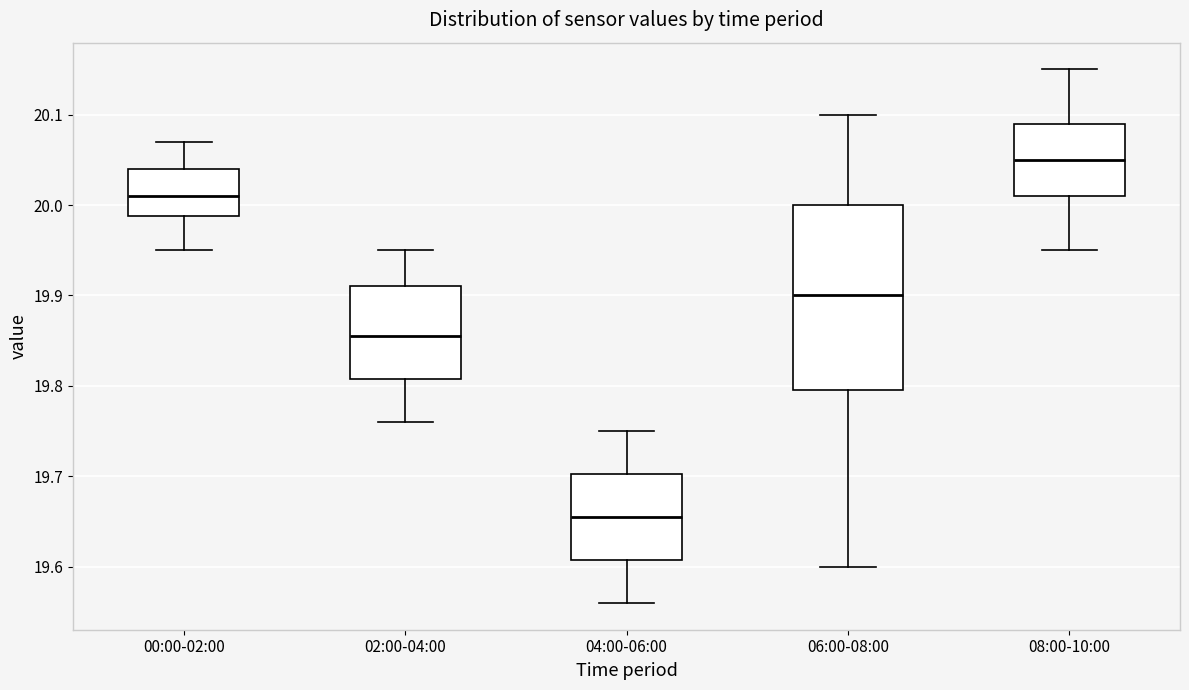

Reading left to right, transcribe this box plot: for each box, give where its median line is, the range the box spans, and where its two whiskers end, as read against the y-axis. The values are not printed on the chart, so give them approximately, as read against the axis.

00:00-02:00: median 20.01, box 19.99 to 20.04, whiskers 19.95 to 20.07
02:00-04:00: median 19.86, box 19.81 to 19.91, whiskers 19.76 to 19.95
04:00-06:00: median 19.66, box 19.61 to 19.70, whiskers 19.56 to 19.75
06:00-08:00: median 19.90, box 19.80 to 20.00, whiskers 19.60 to 20.10
08:00-10:00: median 20.05, box 20.01 to 20.09, whiskers 19.95 to 20.15